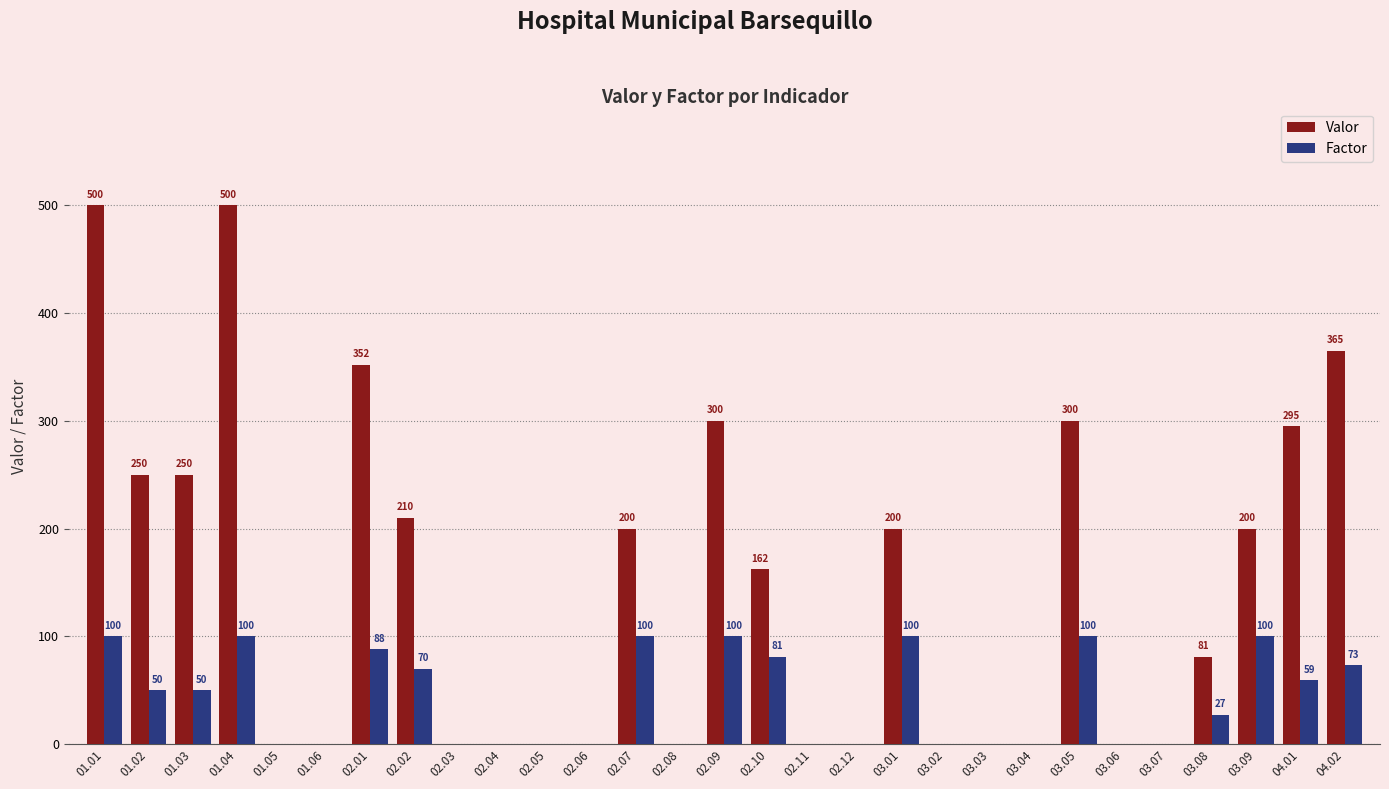

Which series has the widest spread of values?

Valor